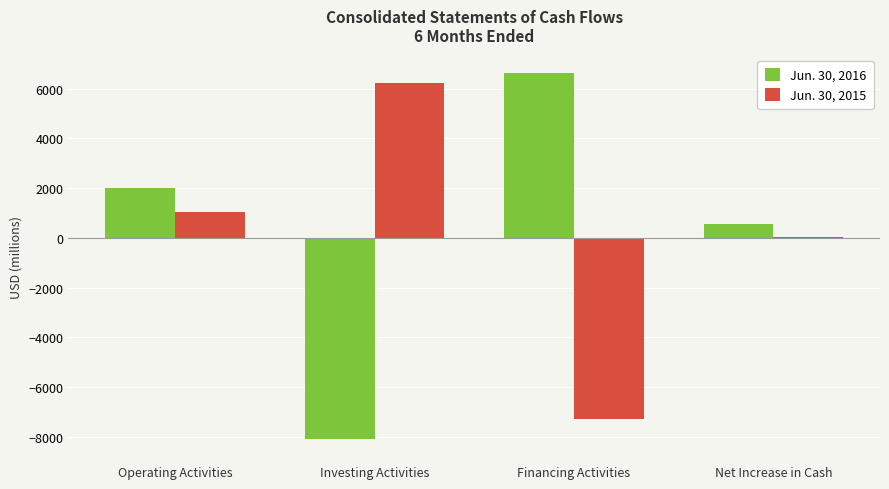

The Jun. 30, 2015 series shows 27 at Net Increase in Cash. True or false?

True